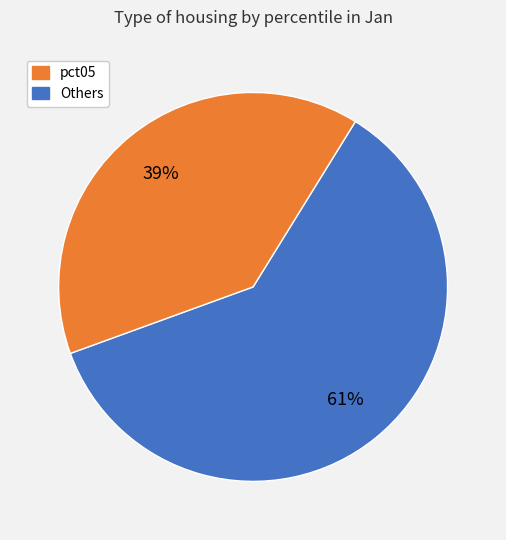

Is there a majority slice in this chart?

Yes